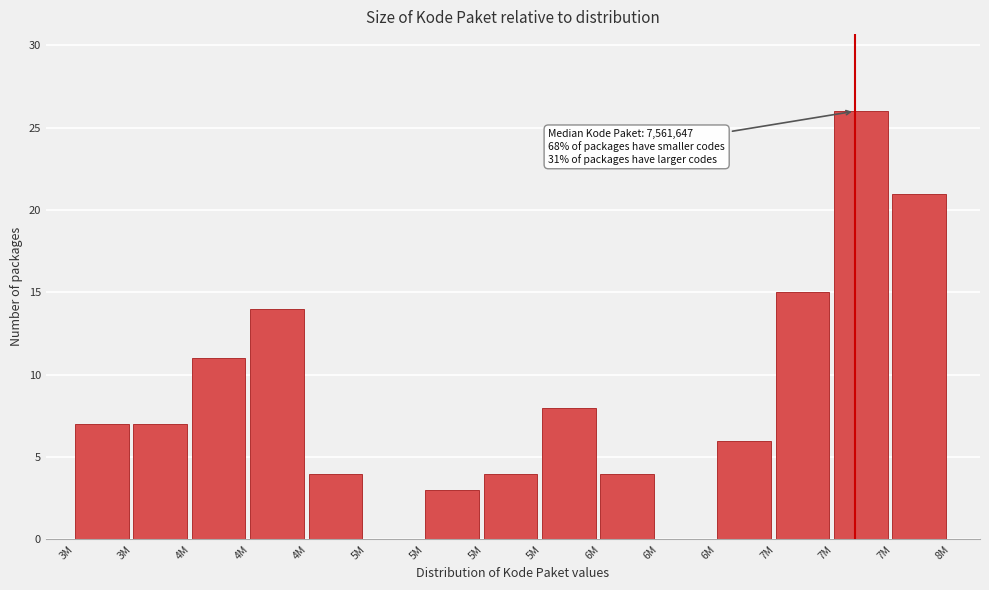

How many series are shown in this chart?

1